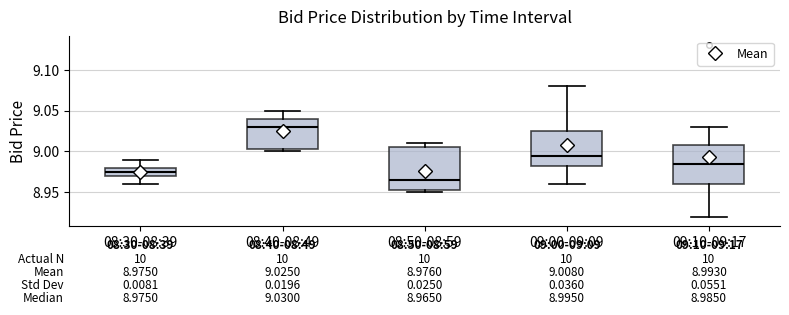

Which box has the highest median line?

08:40-08:49